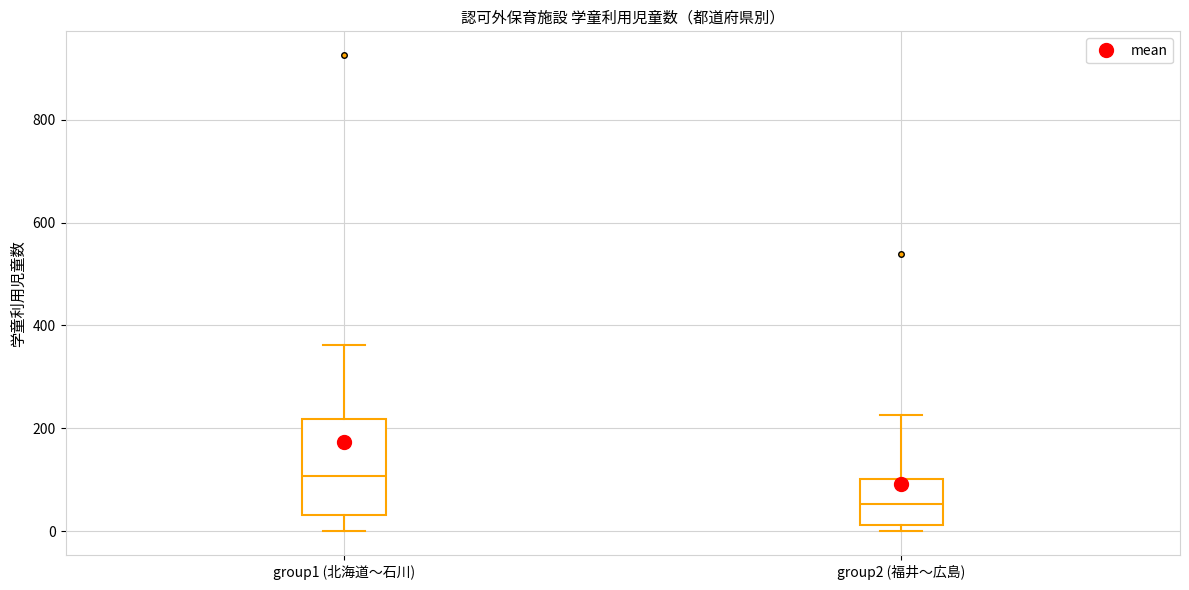

Which box has the lowest median line?

group2 (福井〜広島)